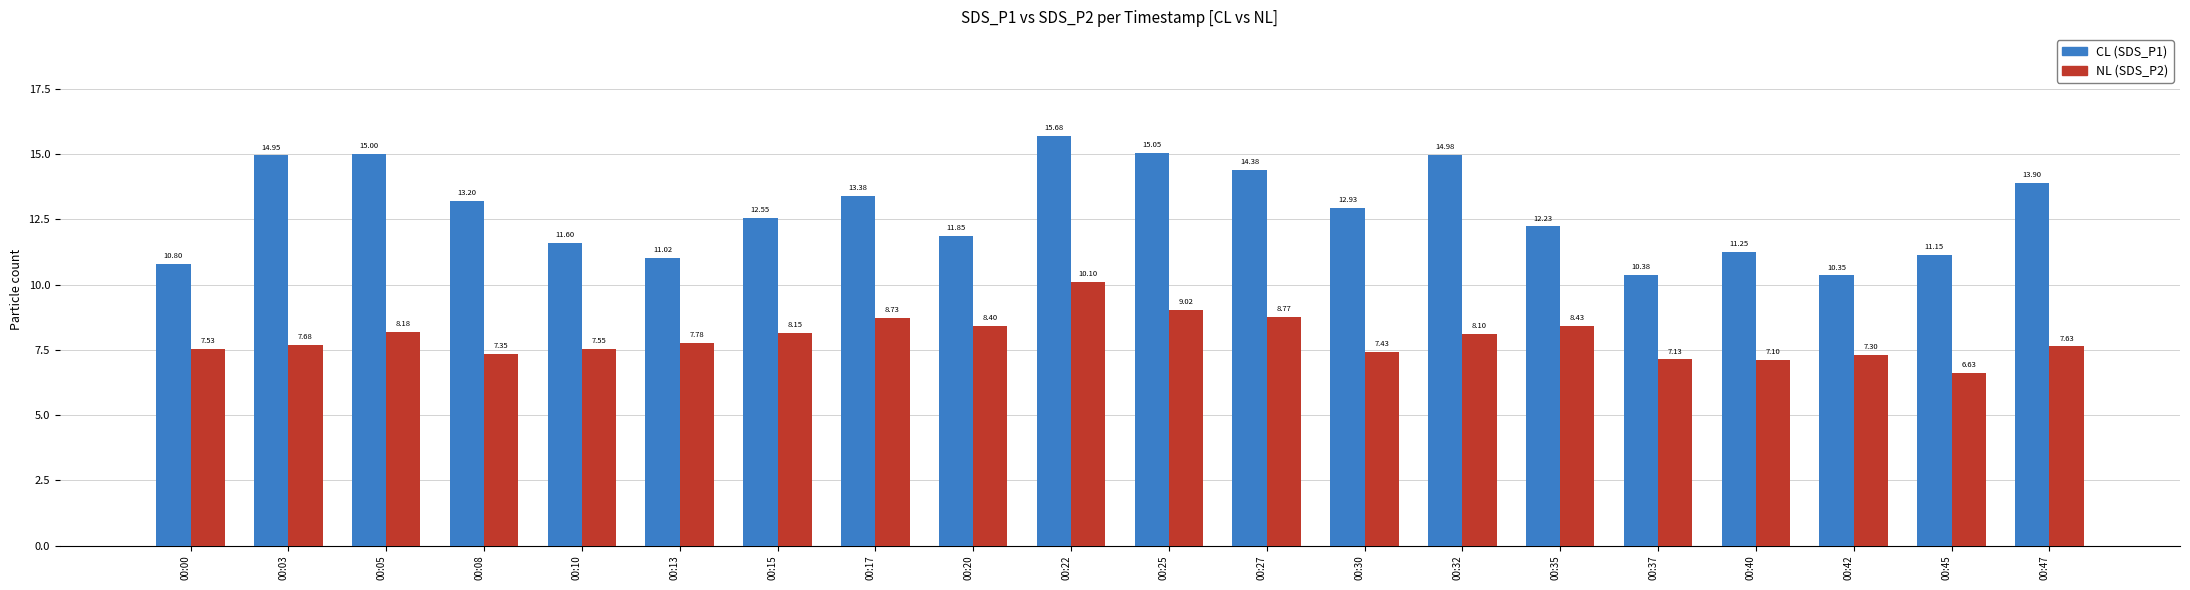

How many bars are there in total?

40